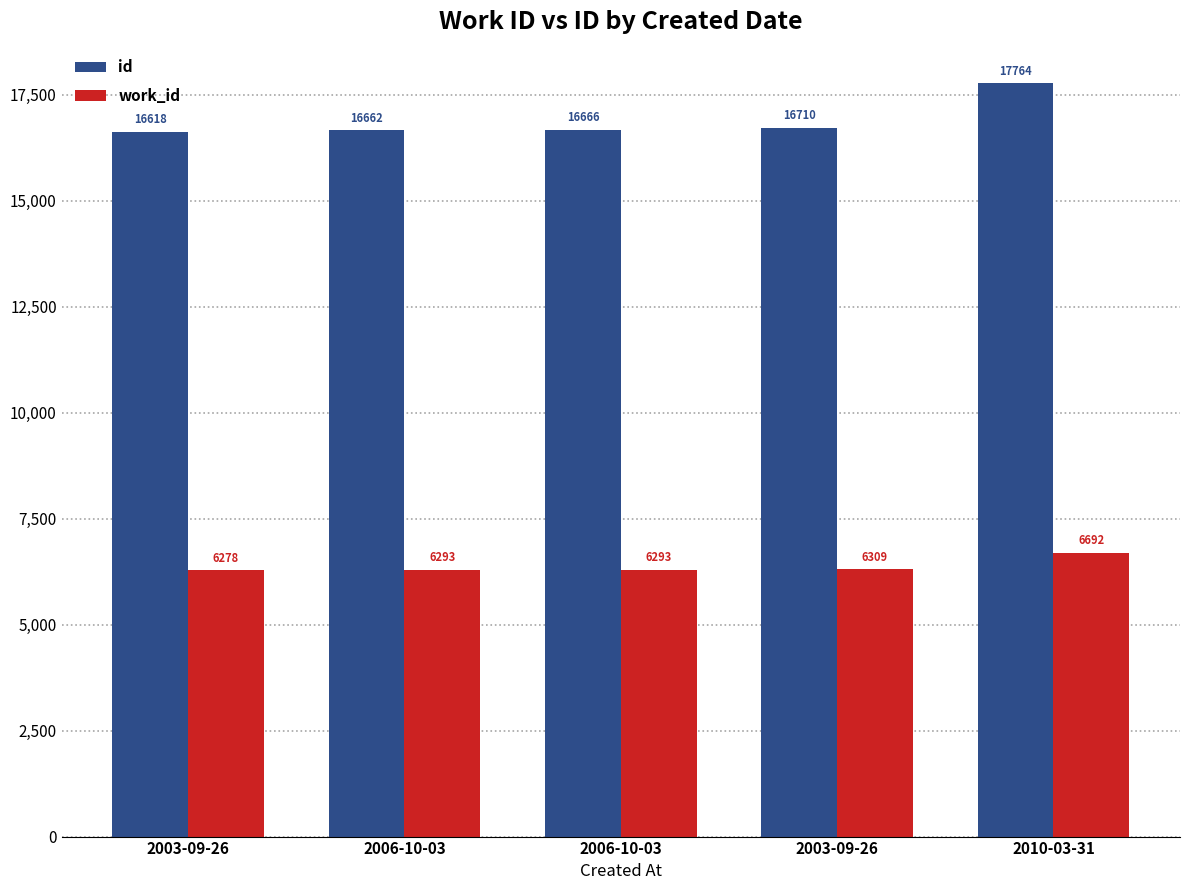

Which category has the highest value across all series?

2010-03-31